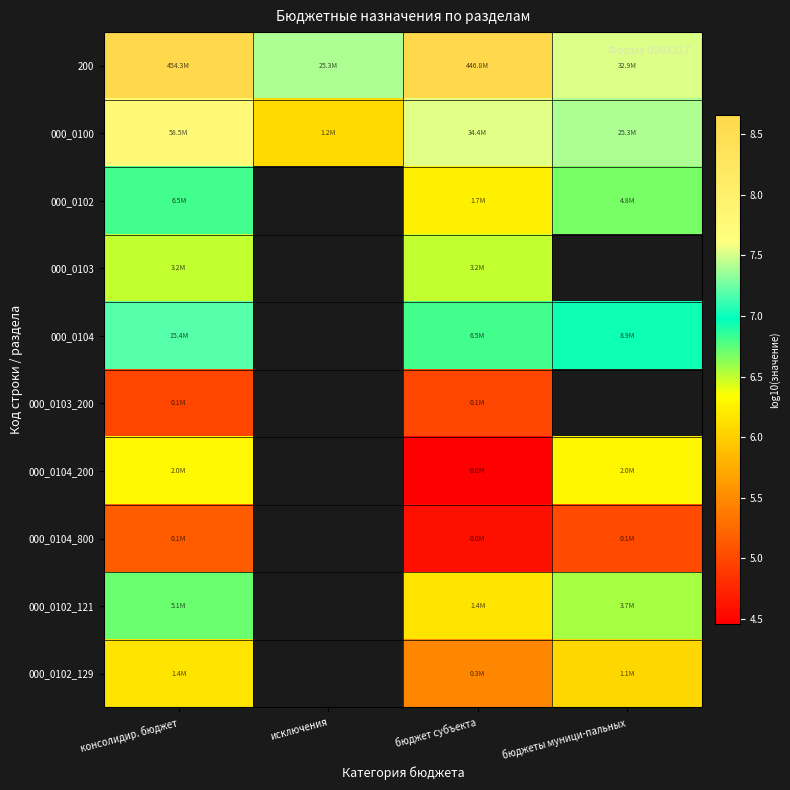

What is the sum of all 000_0100 values?

28.8